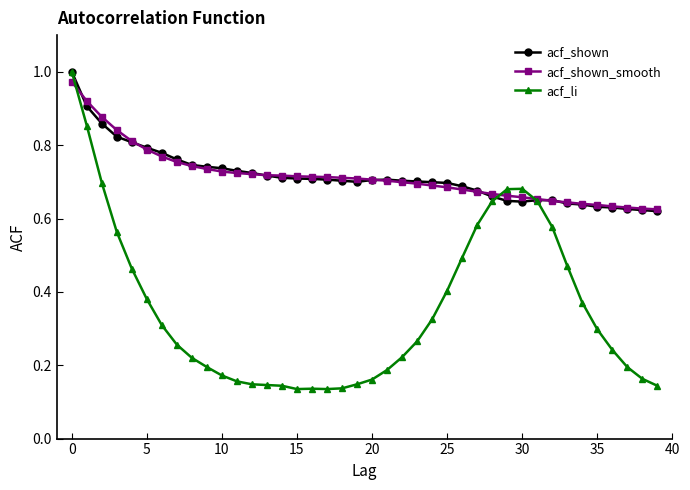

Count the acf_li values in the range 0 to 1.

40